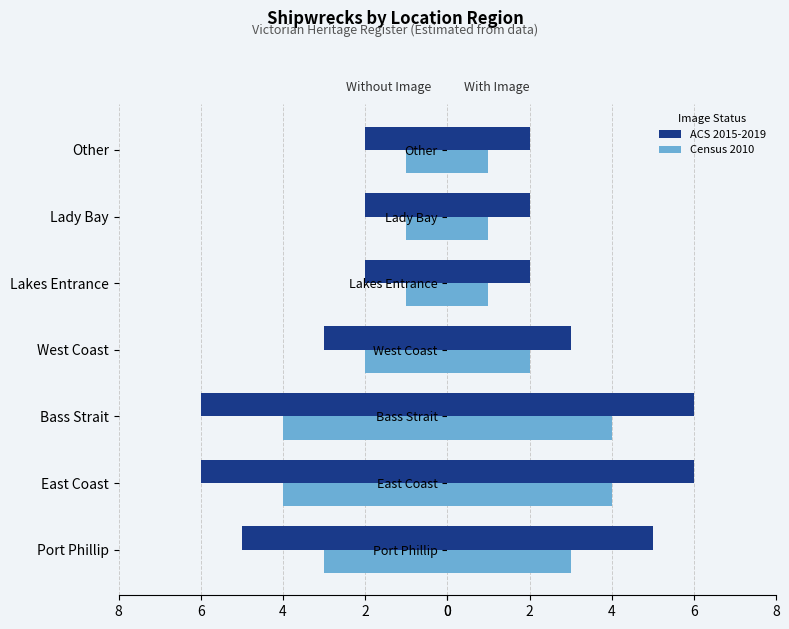

What is the lowest value of the Census 2010 series?

1